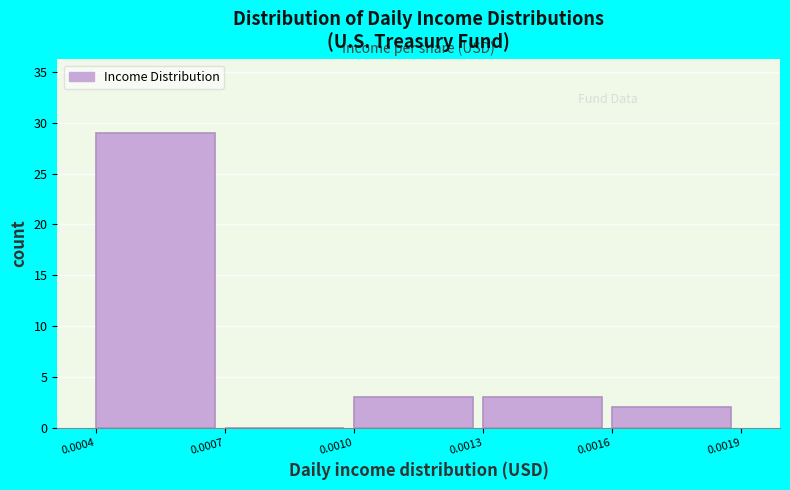

Reading right to left, transcribe all the data shown in this chart.

0.0016=2	0.0013=3	0.0010=3	0.0007=0	0.0004=29